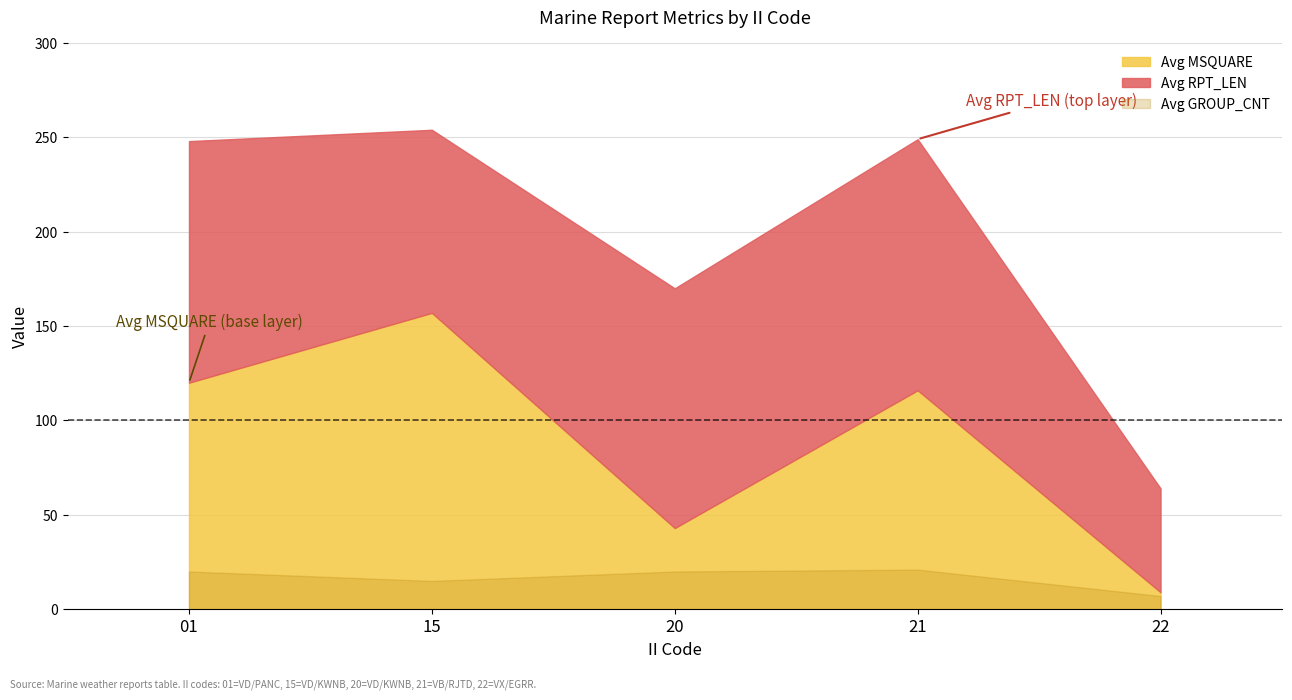

What is the lowest value of the Avg GROUP_CNT series?

7.0